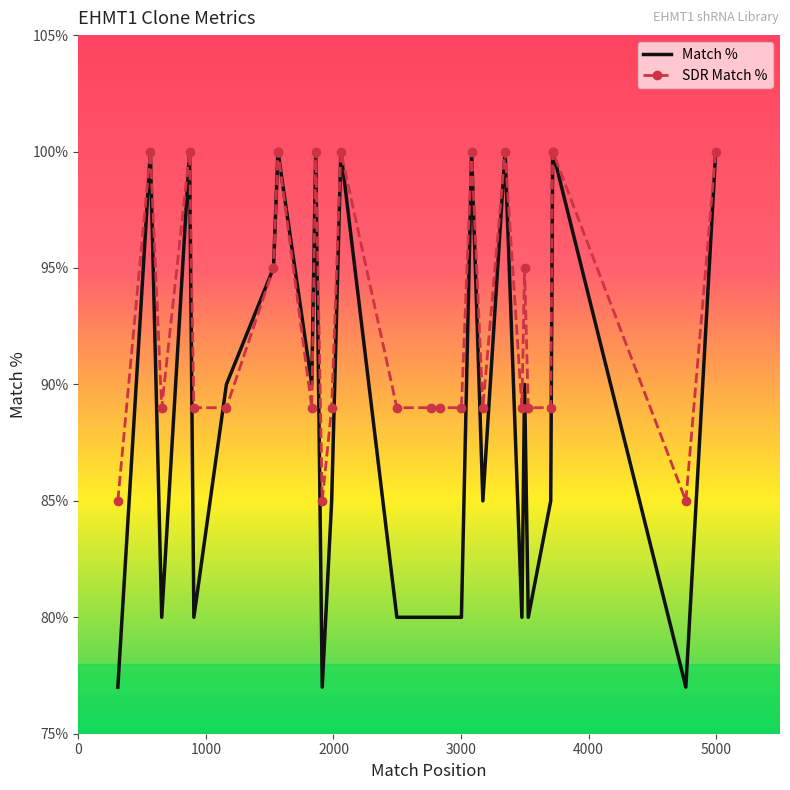

Count the number of categories in the chart.

29